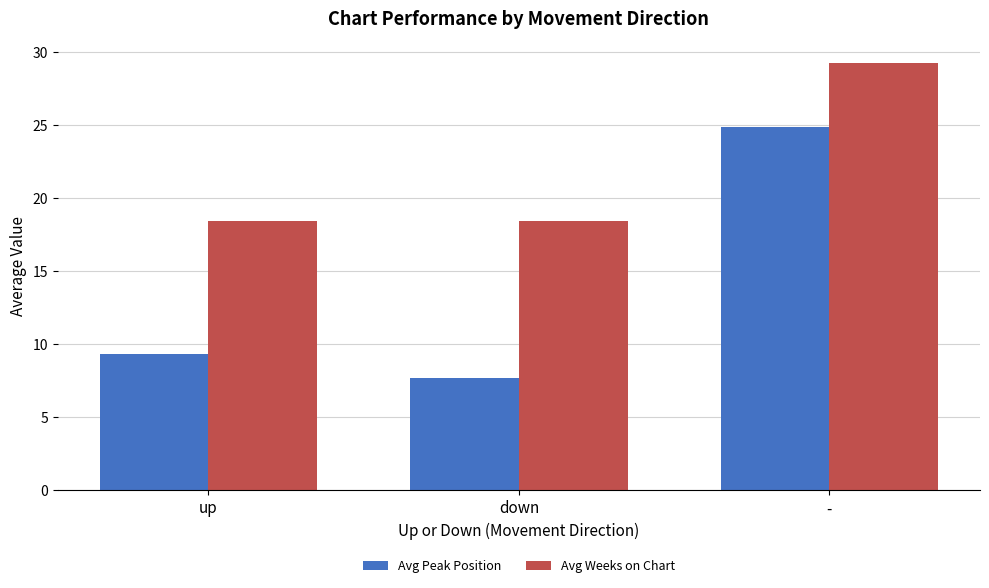

What position from the right is down?

2